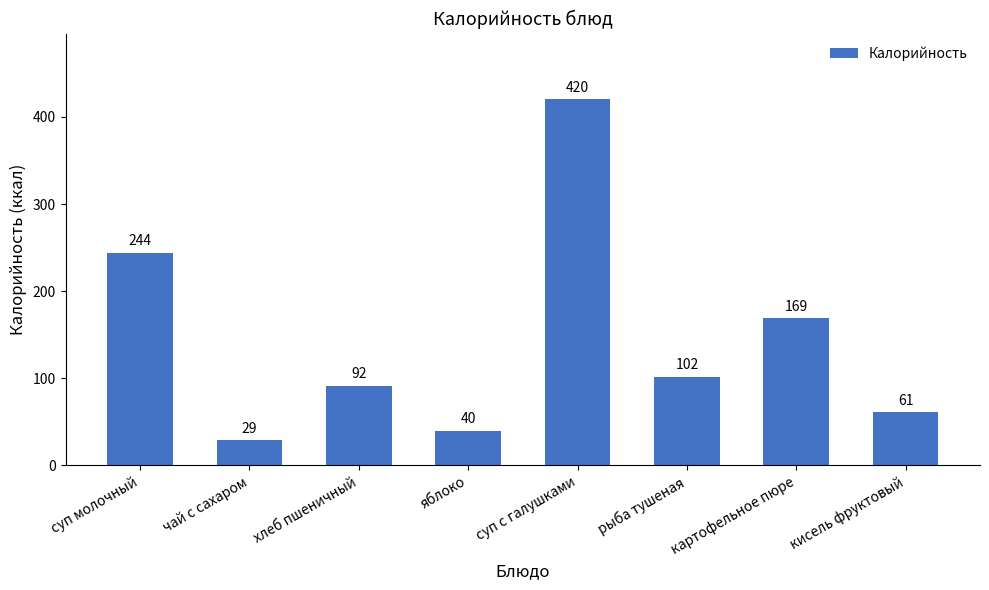

At which category does the chart reach its peak across all series?

суп с галушками